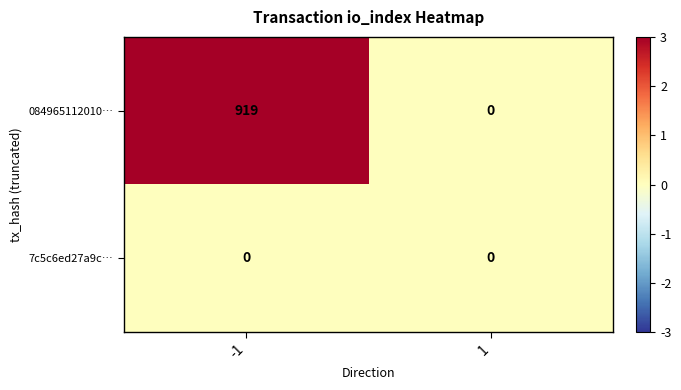

Which category has the highest value across all series?

-1